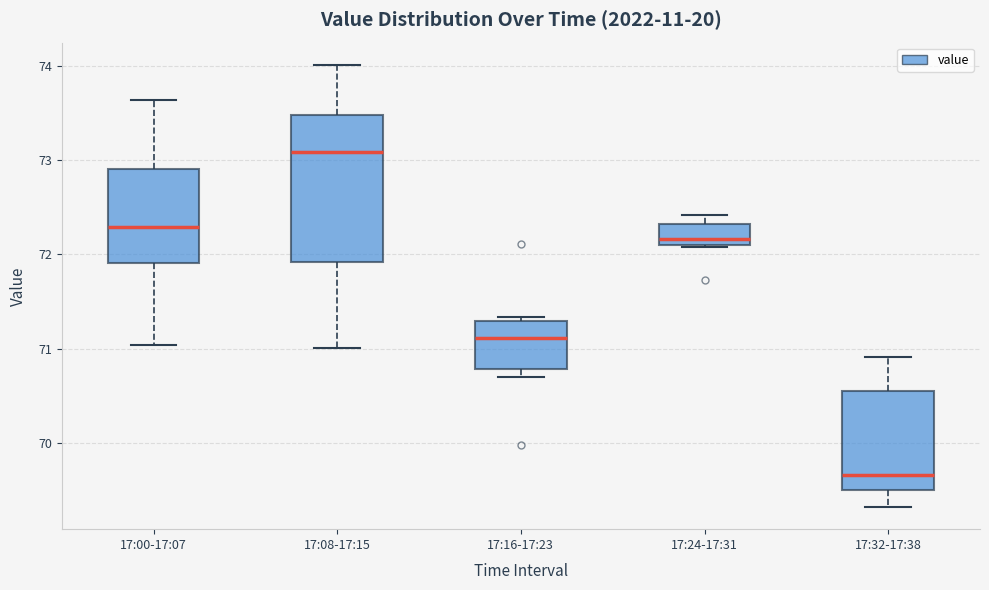

Which box is the tallest, from its lower edge to its upper edge?

17:08-17:15